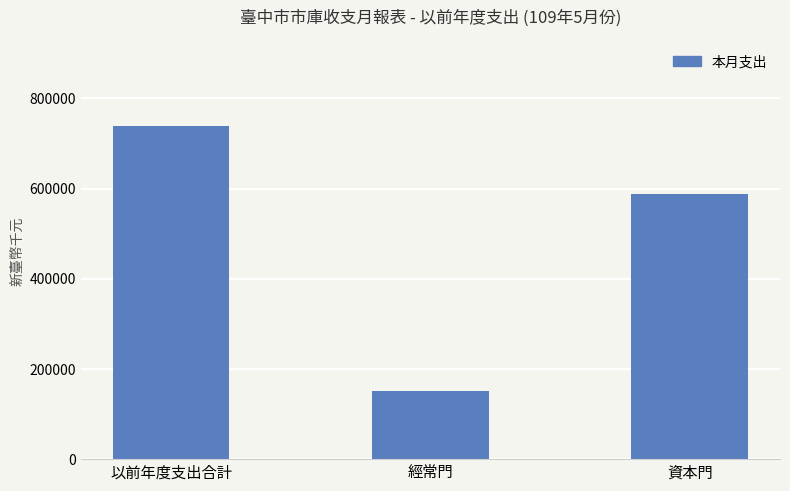

What is the label of the 1st bar from the left?

以前年度支出合計